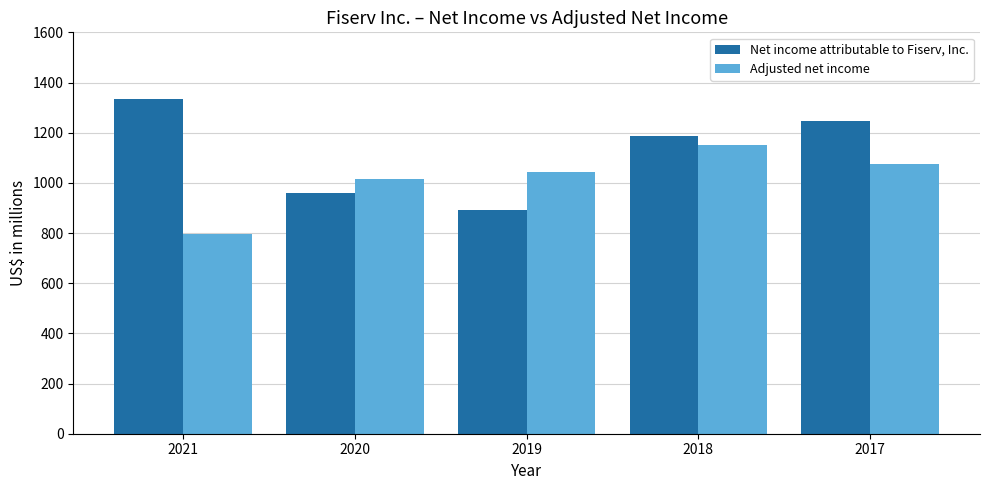

Rank the series at 2020 from highest to lowest value.

Adjusted net income, Net income attributable to Fiserv, Inc.